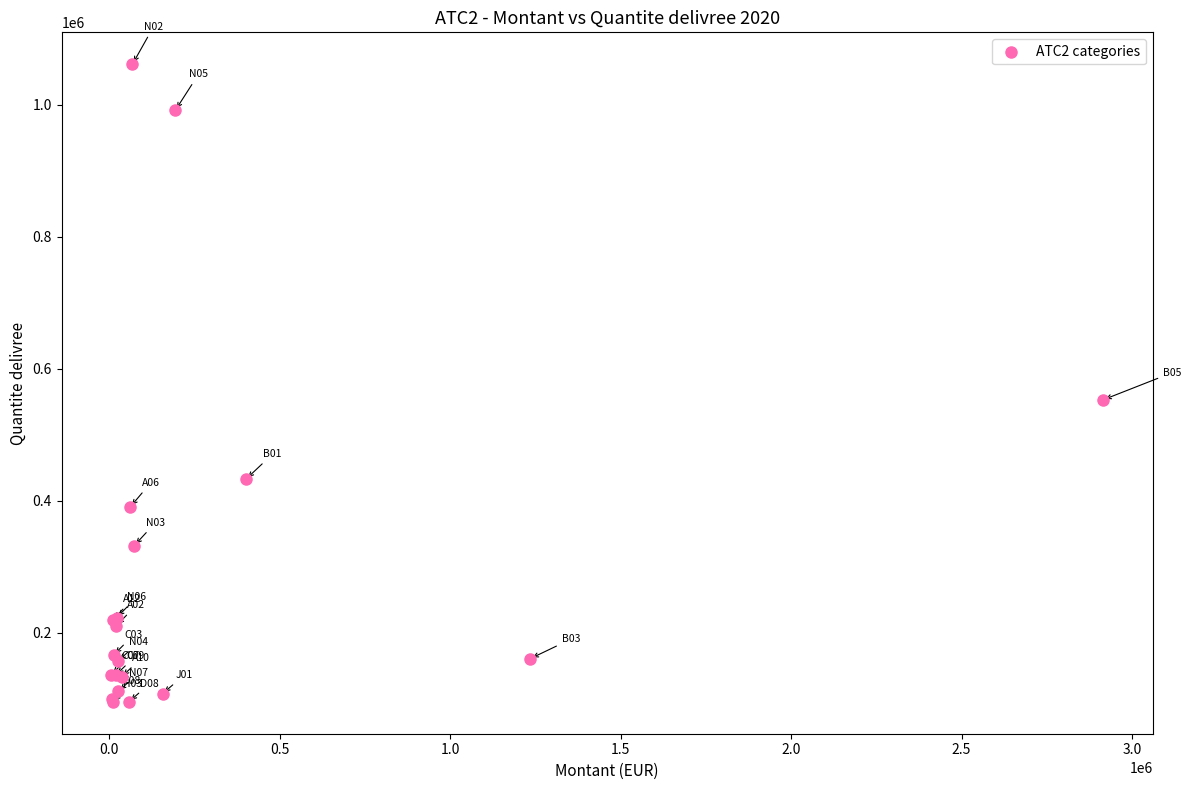

What Y value in the scatter plot is closest to 578650?

553270